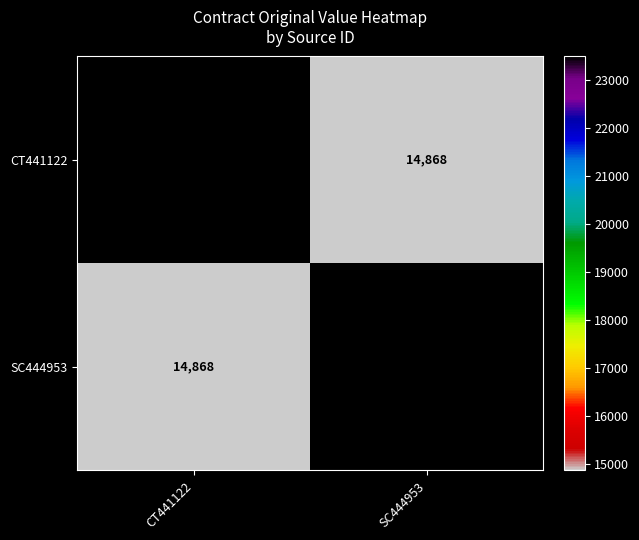

What value does the CT441122 series have at SC444953, to the nearest 100?

14900